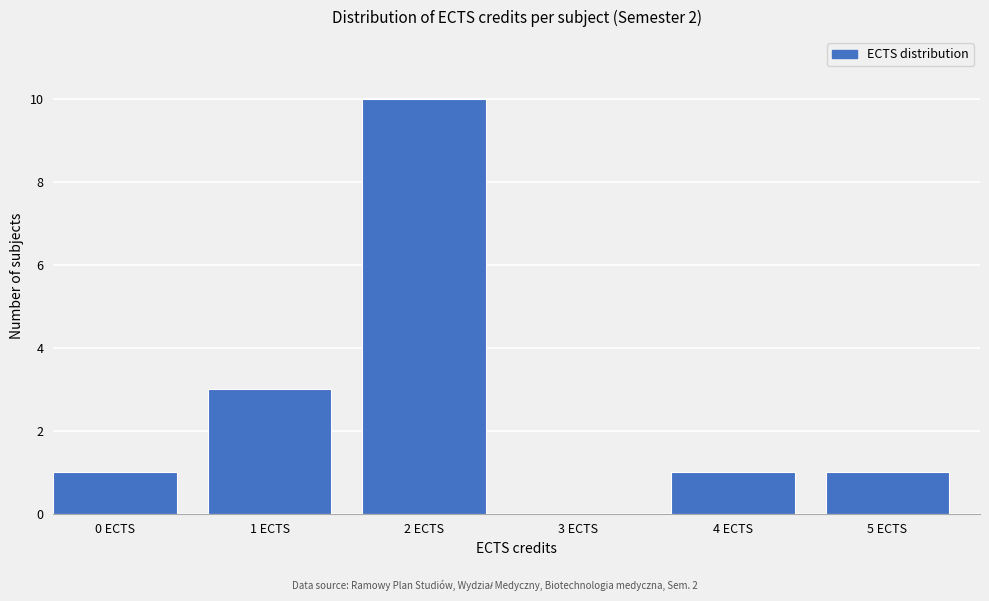

Reading left to right, extract all data points from this chart.

0 ECTS=1	1 ECTS=3	2 ECTS=10	3 ECTS=0	4 ECTS=1	5 ECTS=1